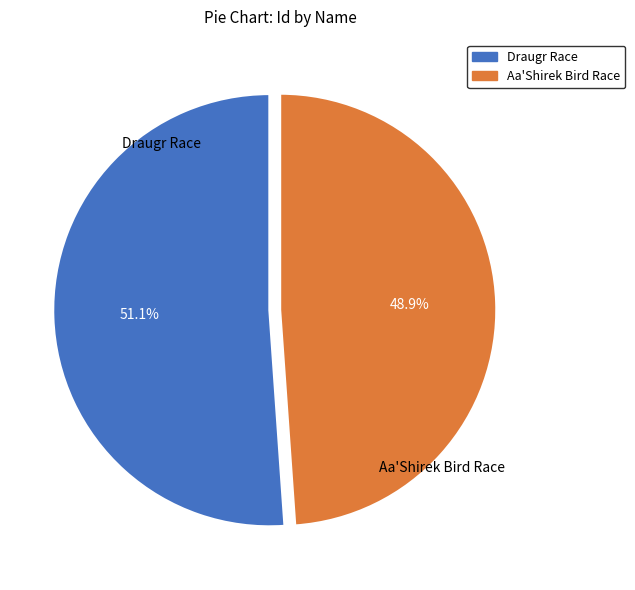

To the nearest percent, what percentage of the pie is Aa'Shirek Bird Race?

49%